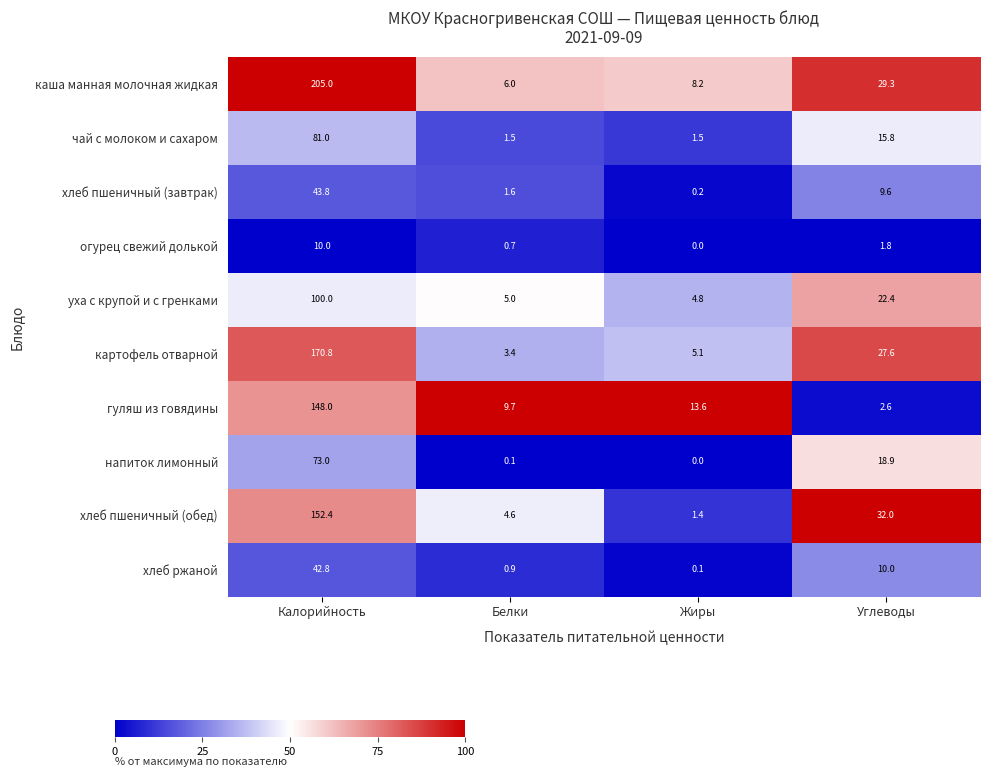

The напиток лимонный series shows 0.1 at Белки. True or false?

True